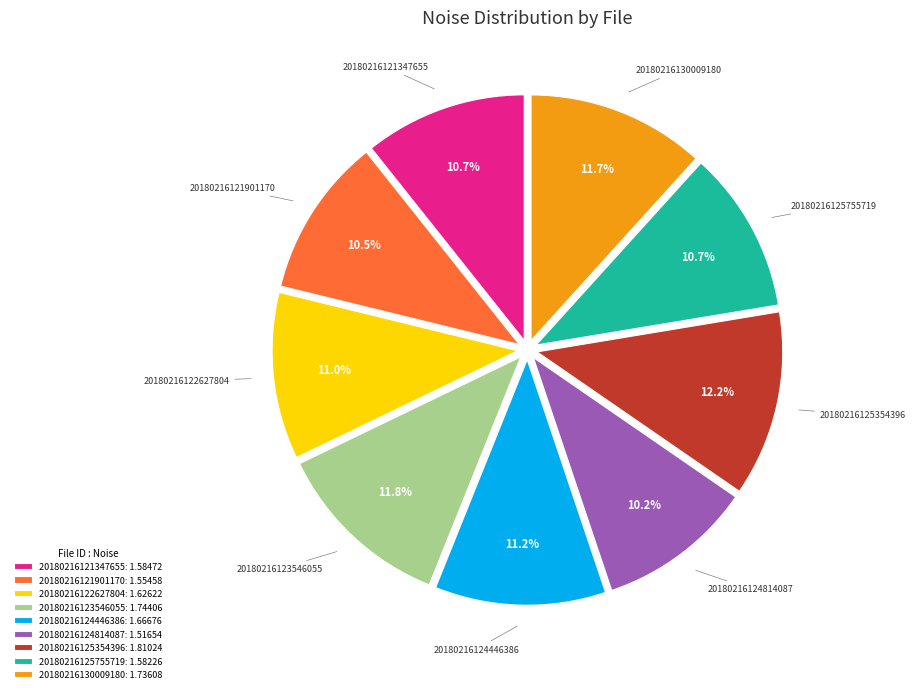

To the nearest percent, what is the average slice percentage?

11%